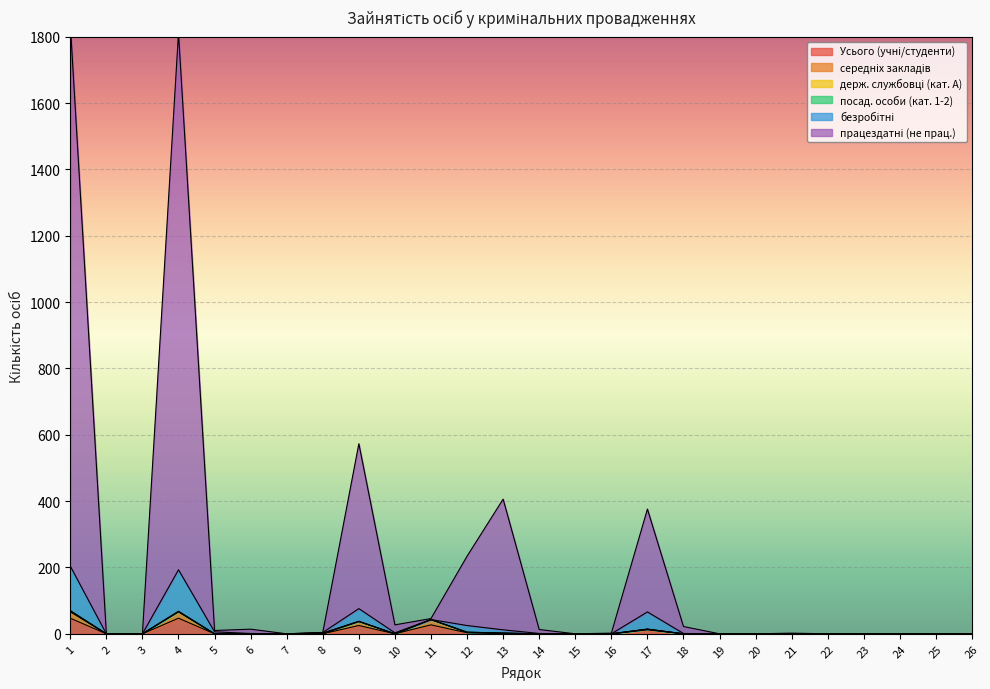

In працездатні (не прац.), how many points are higher than both neighbors (excluding endpoints)?

6